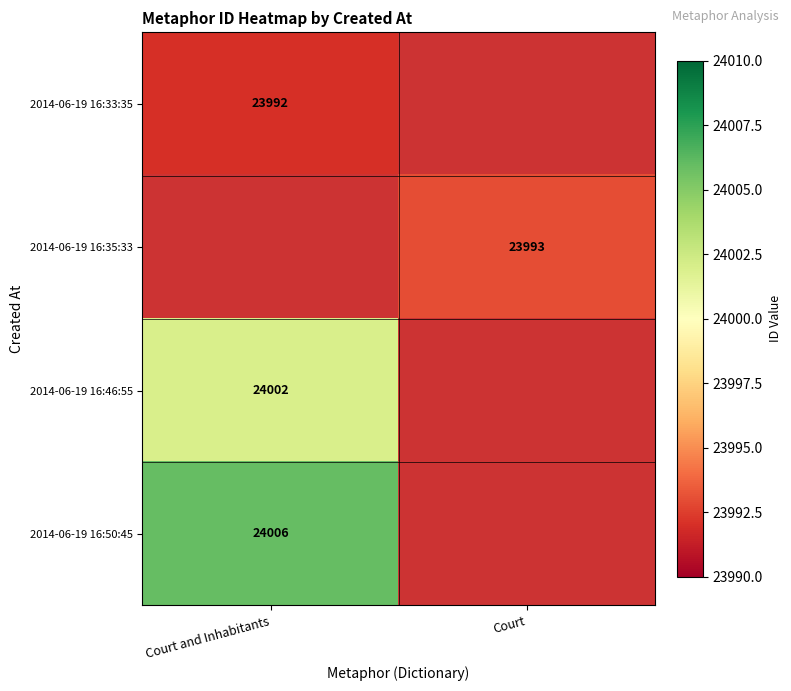

At how many categories does at least one series exceed 23992?

2